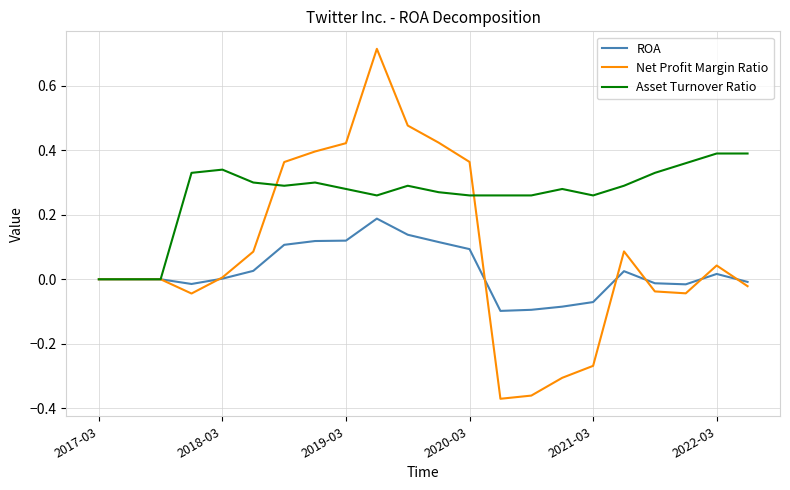

Rank the series by their maximum value, from lowest to highest.

ROA, Asset Turnover Ratio, Net Profit Margin Ratio